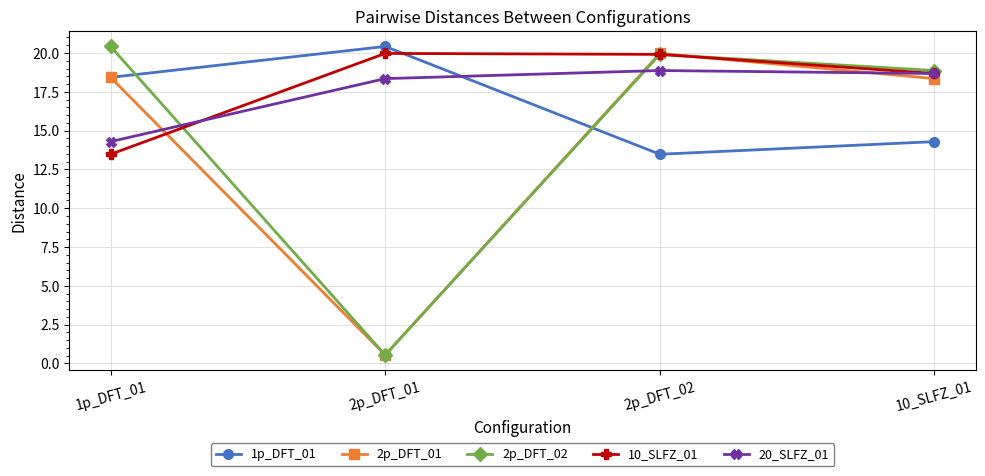

How many intersections are there between 20_SLFZ_01 and 1p_DFT_01?

1